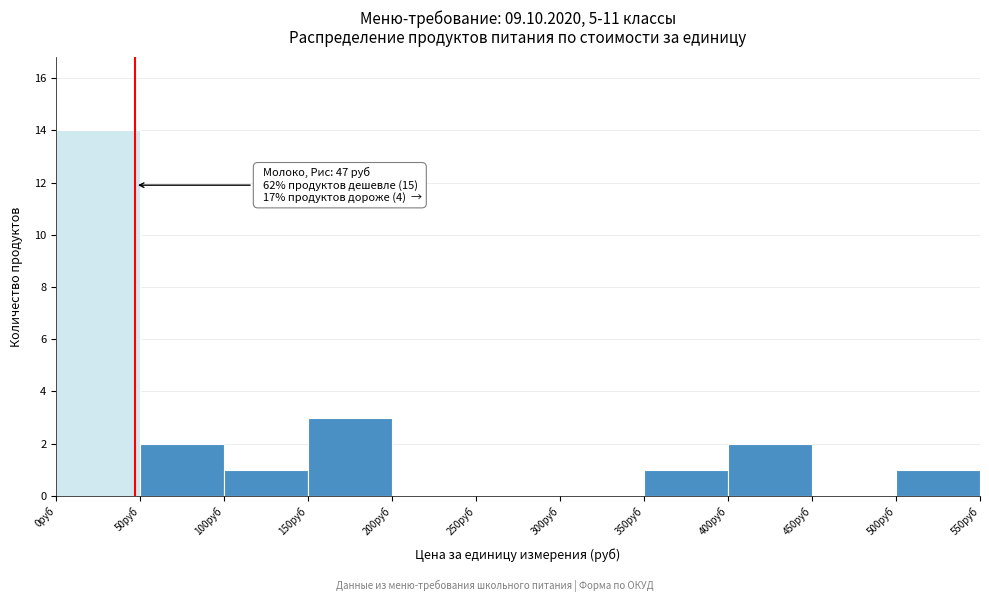

Over which range of the x-axis is the bar tallest?

0 to 50